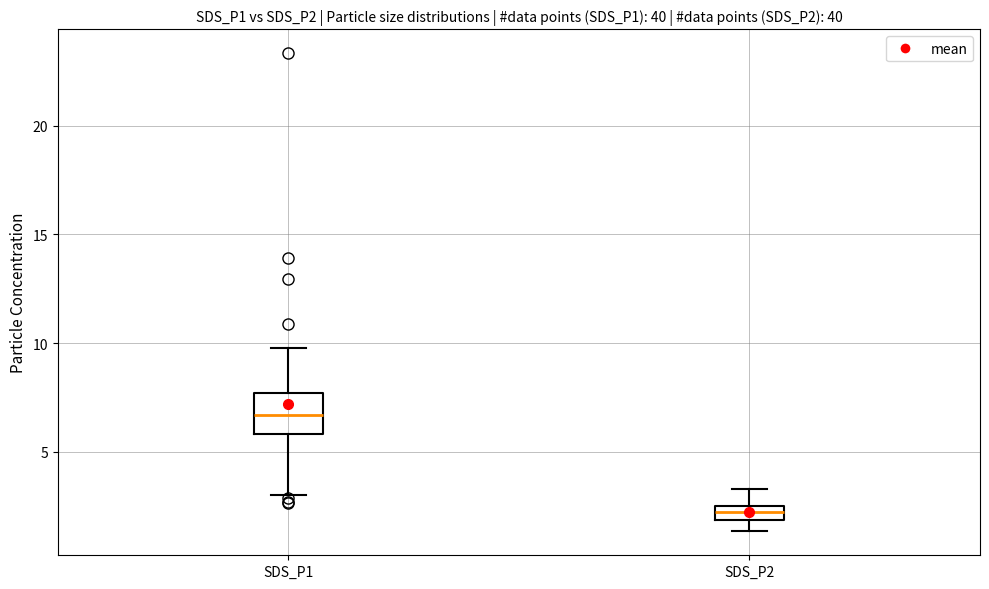

Comparing the boxes themselves (not the whiskers), which one is the tallest?

SDS_P1